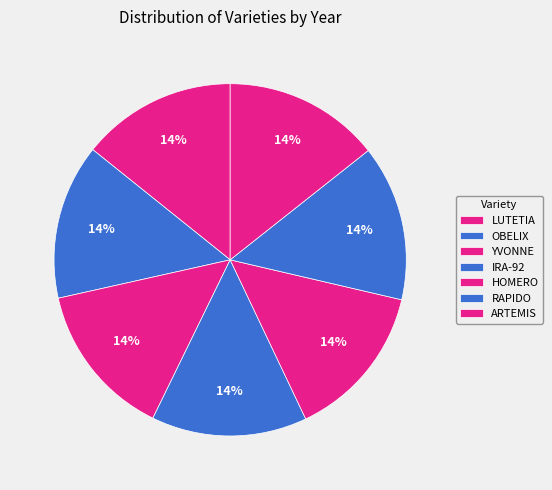

What is the ratio of the value at RAPIDO to the value at OBELIX?

1.0